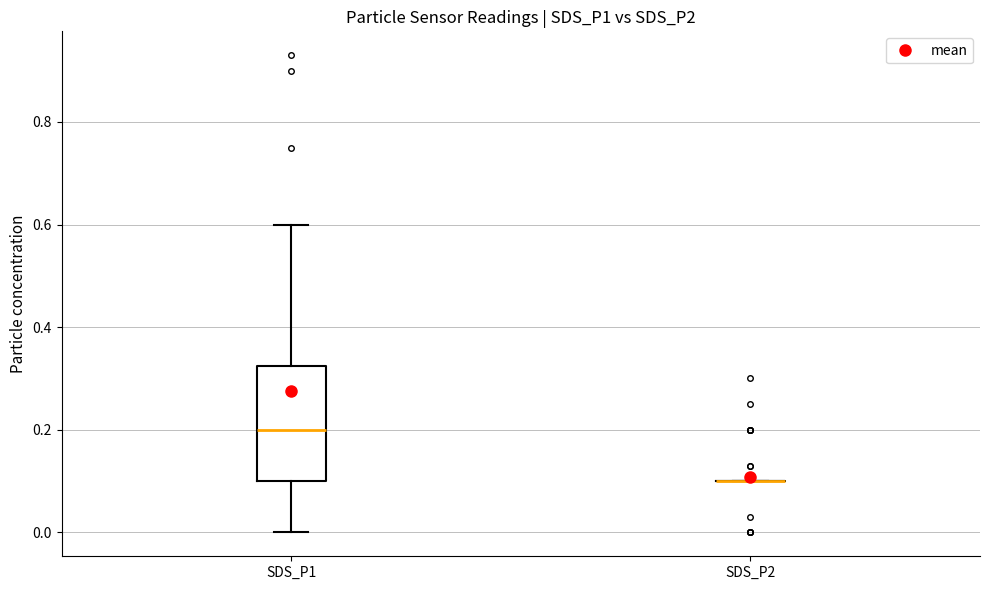

Reading left to right, read every box against the y-axis: the position of its median line, the range the box covers, and the ends of its whiskers. The values are not printed on the chart, so give them approximately, as read against the axis.

SDS_P1: median 0.20, box 0.10 to 0.32, whiskers 0.00 to 0.60
SDS_P2: box collapsed to a line at 0.10, whiskers 0.10 to 0.10